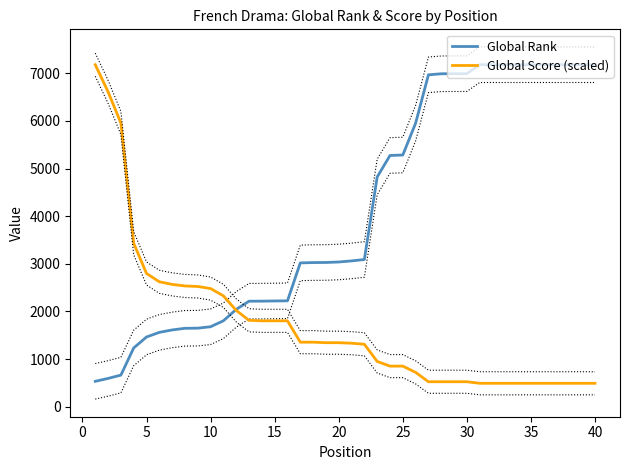

What is the greatest value displayed?

7179.0